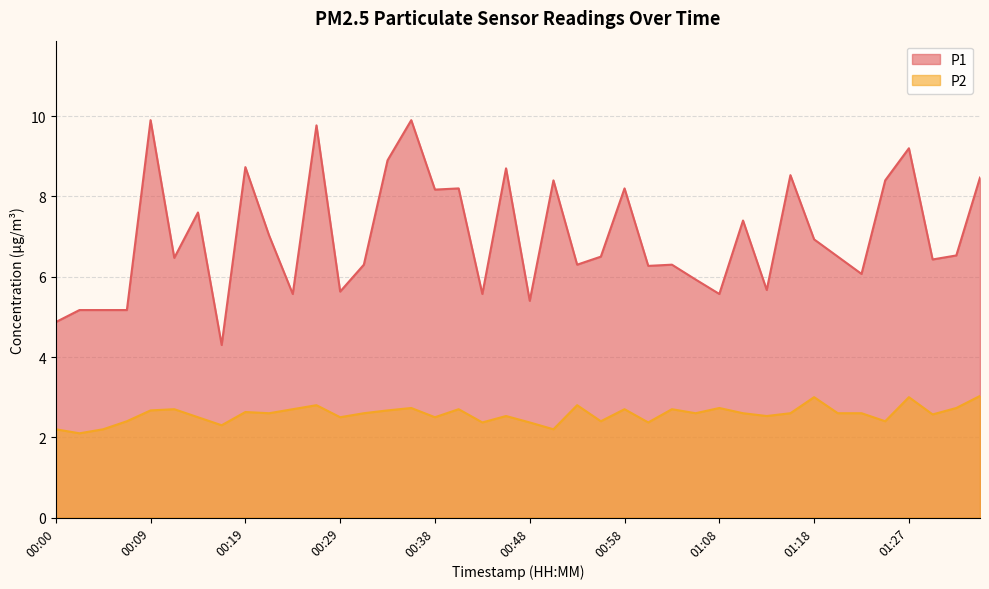

True or false: P2 and P1 cross at least once.

False